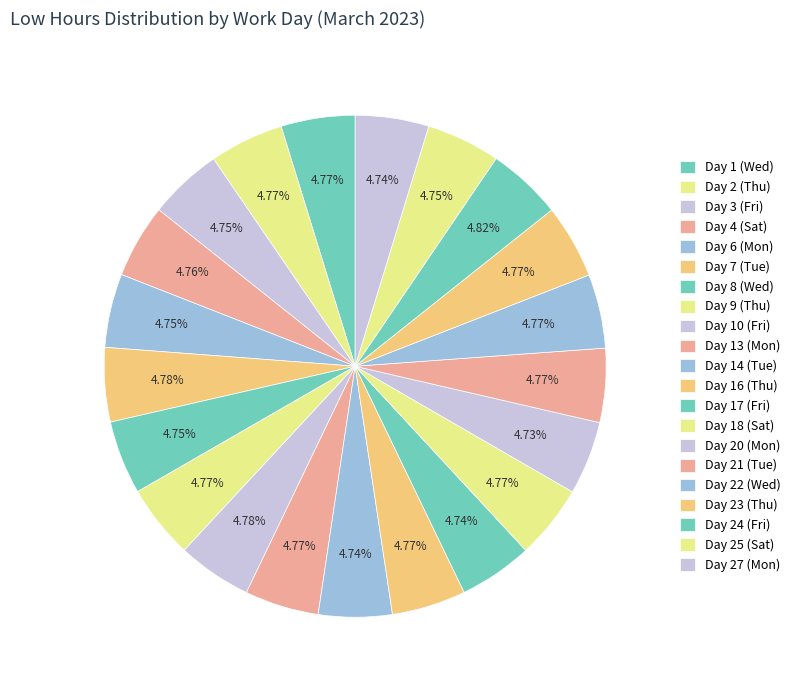

How many segments does this pie chart have?

21